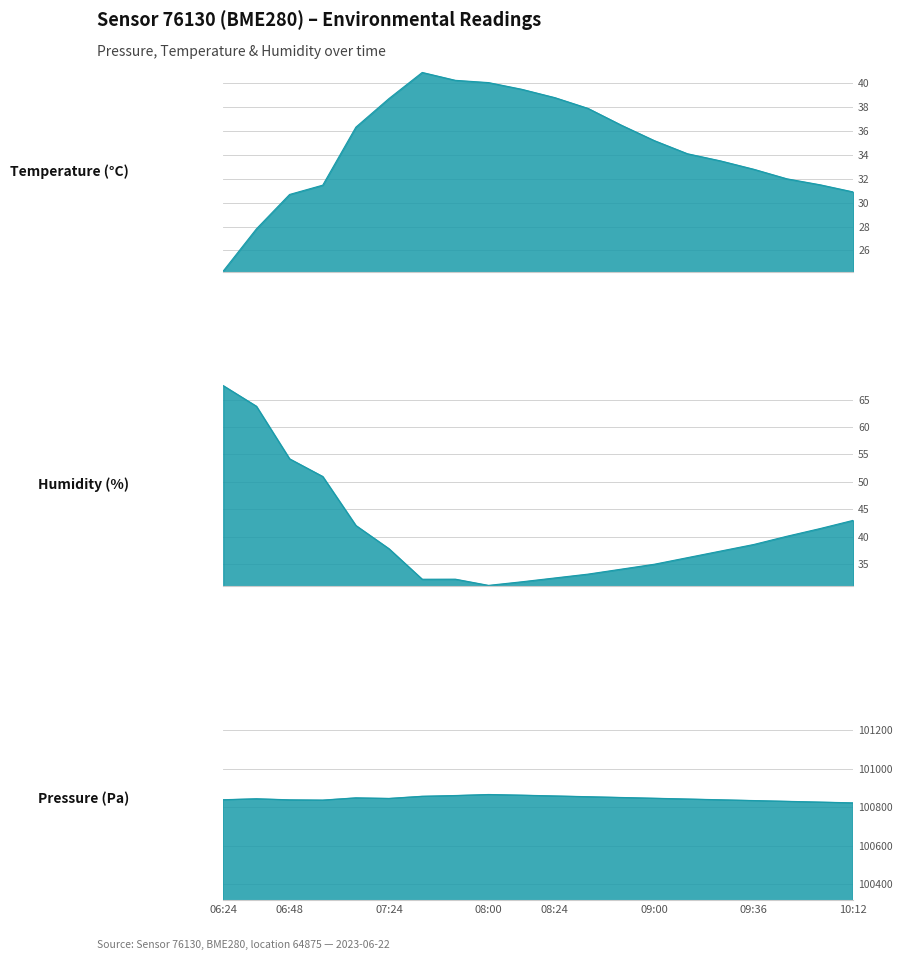

How many distinct data groups are displayed?

3